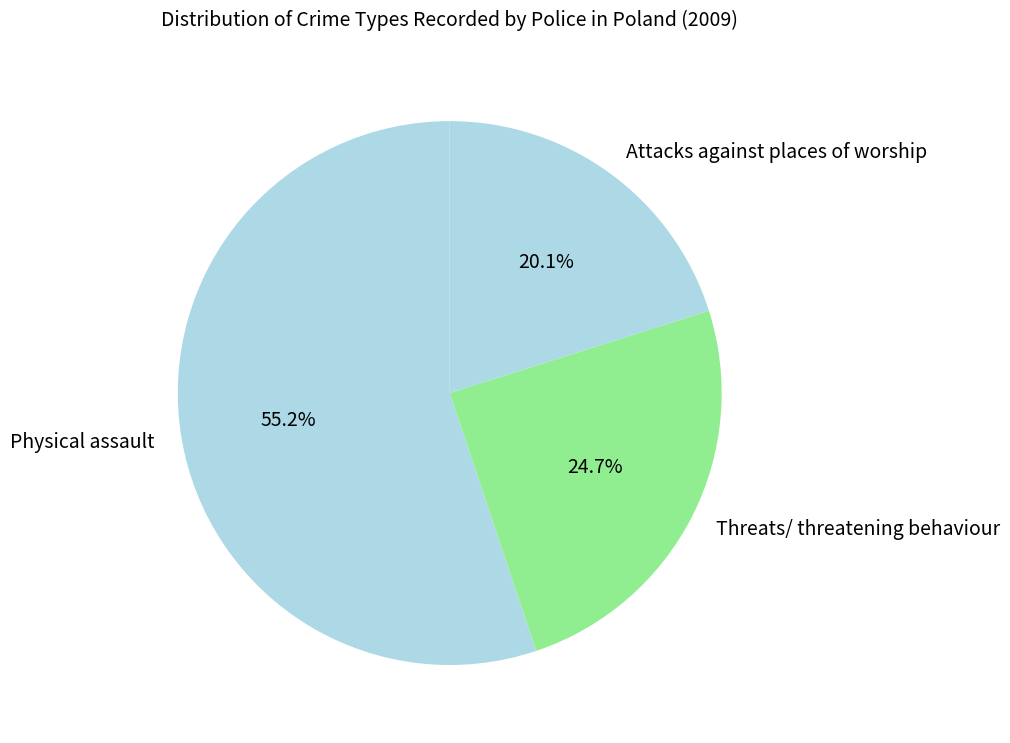

To the nearest percent, what is the difference between the Attacks against places of worship and Physical assault slice percentages?

35%